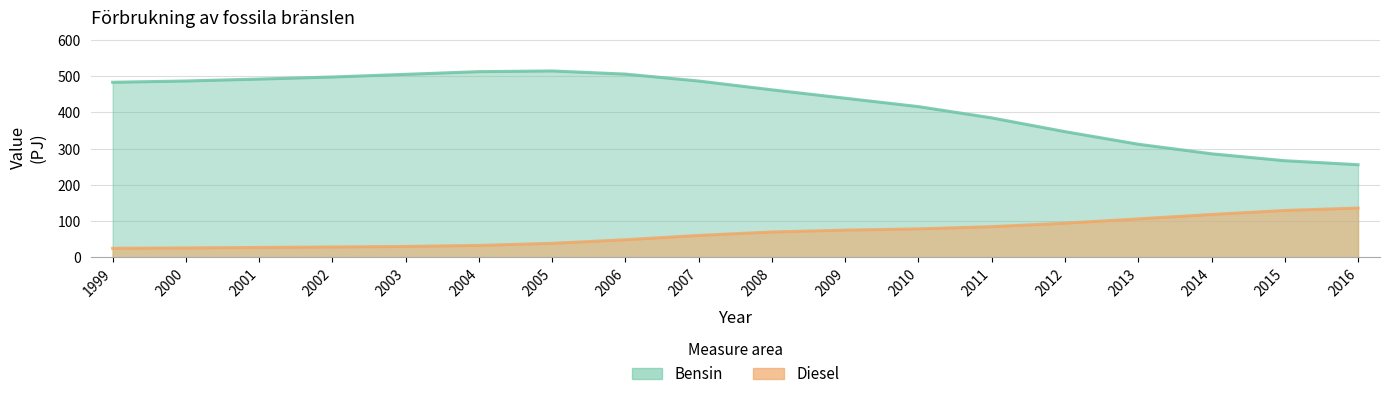

Where is the first local maximum for Bensin?

2005